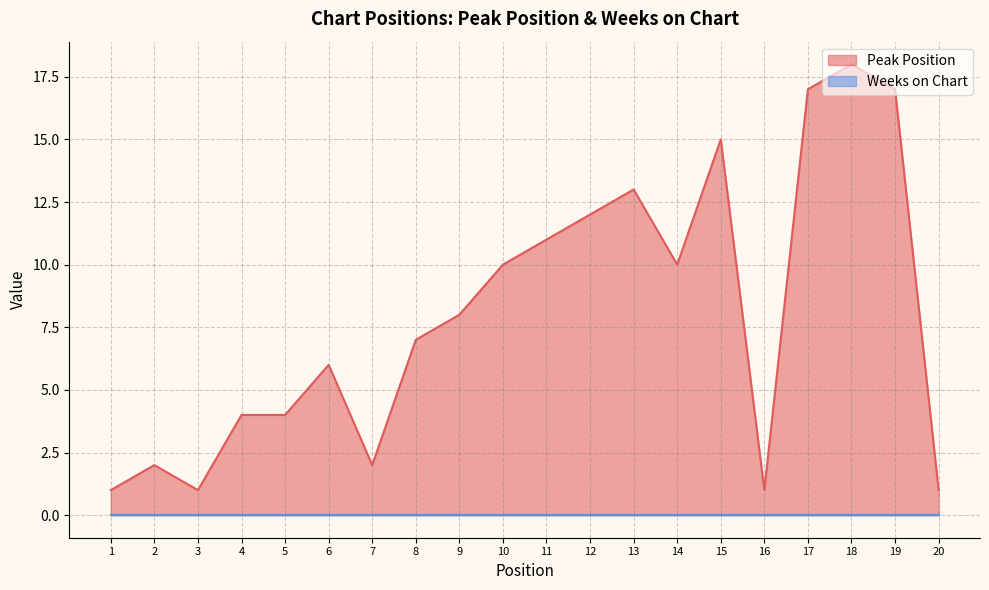

How many lines are shown in the chart?

2